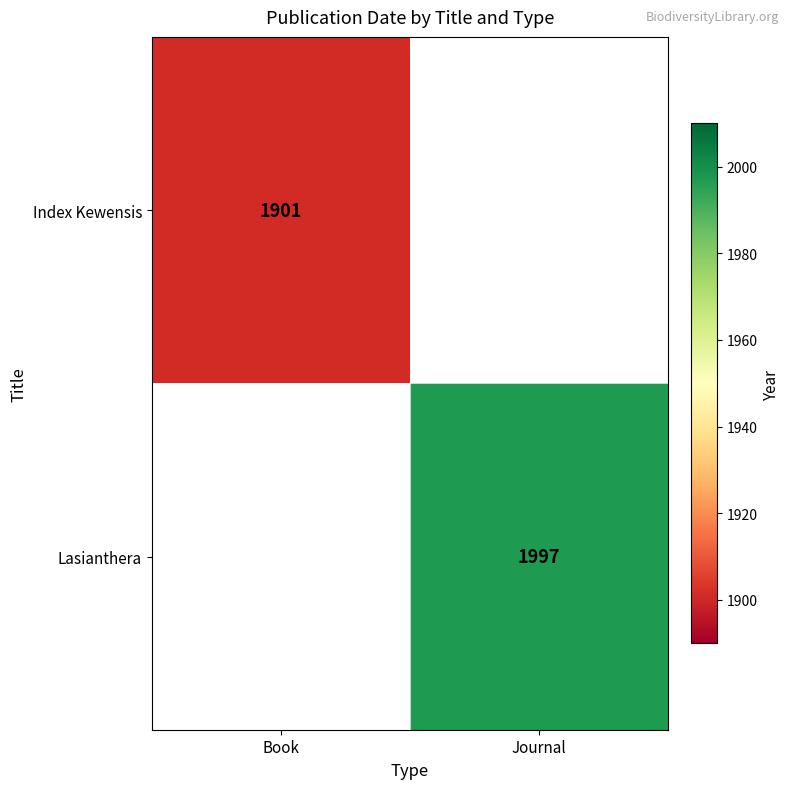

Is the value of Lasianthera at Journal greater than the value of Index Kewensis at Book?

Yes